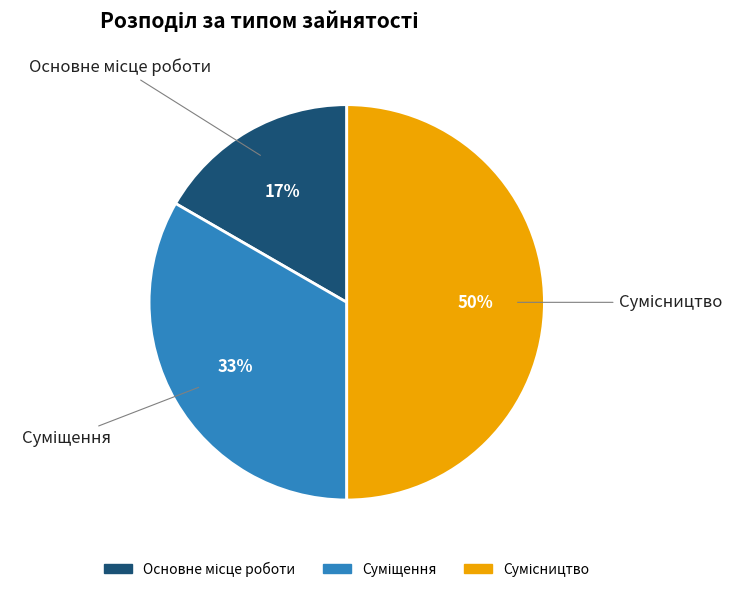

To the nearest percent, what is the difference between the largest and smallest slice percentages?

33%